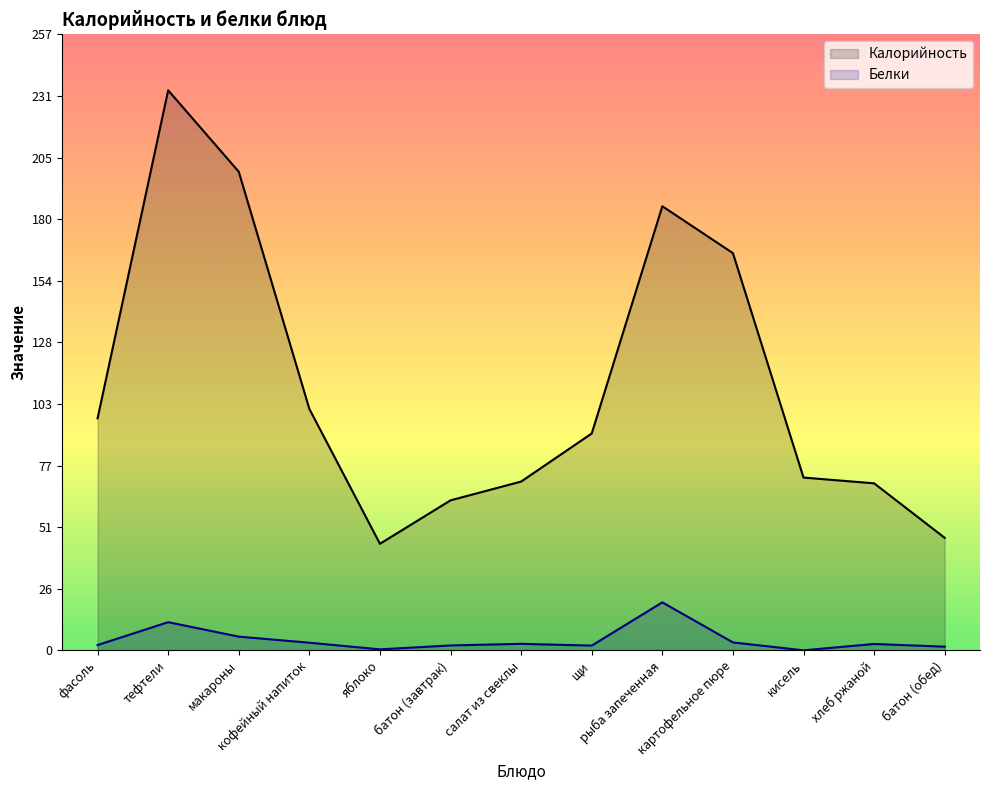

What is the approximate value of Белки at фасоль?

2.2